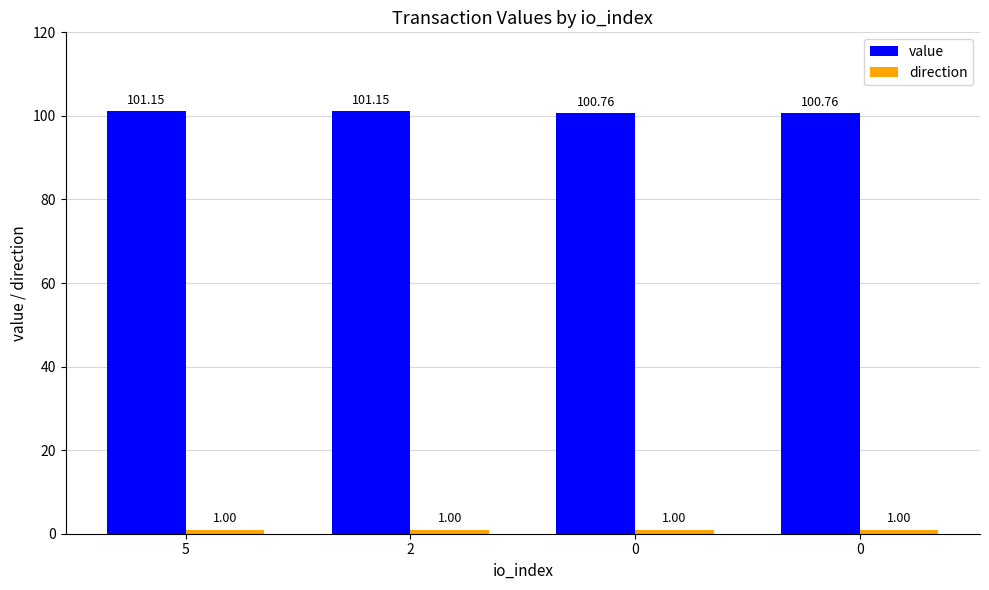

Reading left to right, list all the values displayed in this chart.

value: 101.1	101.1	100.8	100.8
direction: 1.0	1.0	1.0	1.0